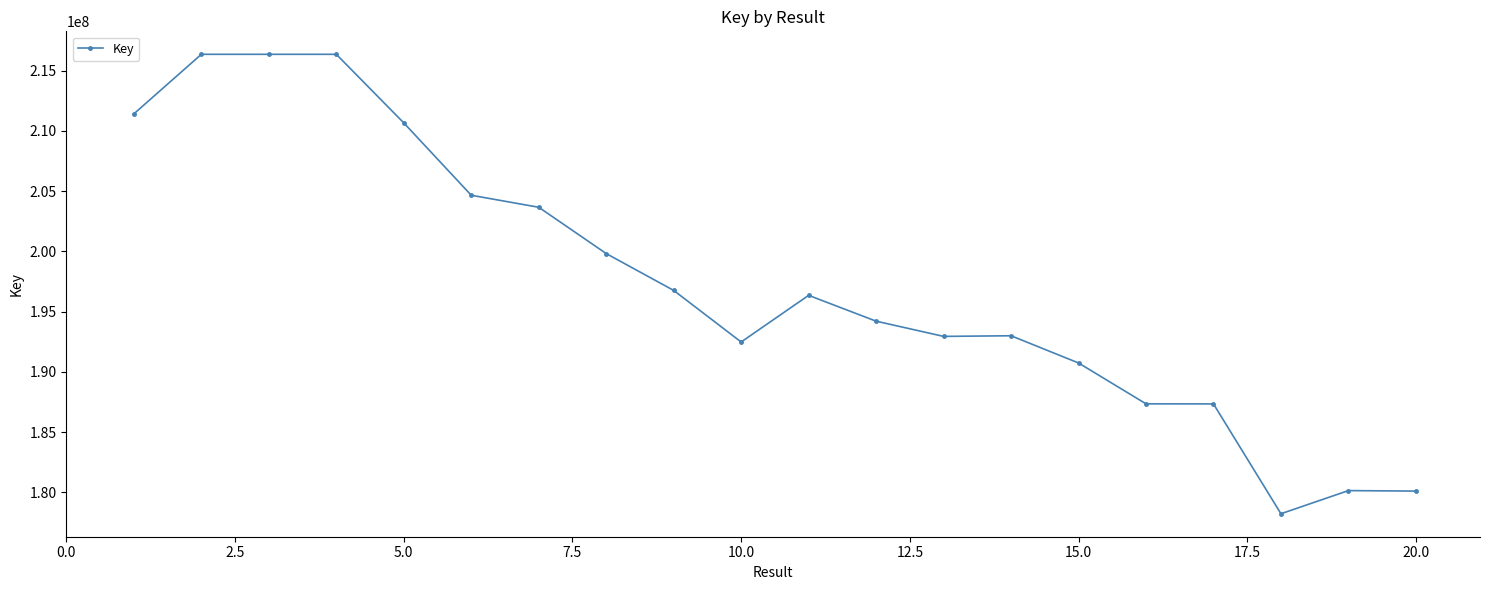

How many values are below 196354667?

10